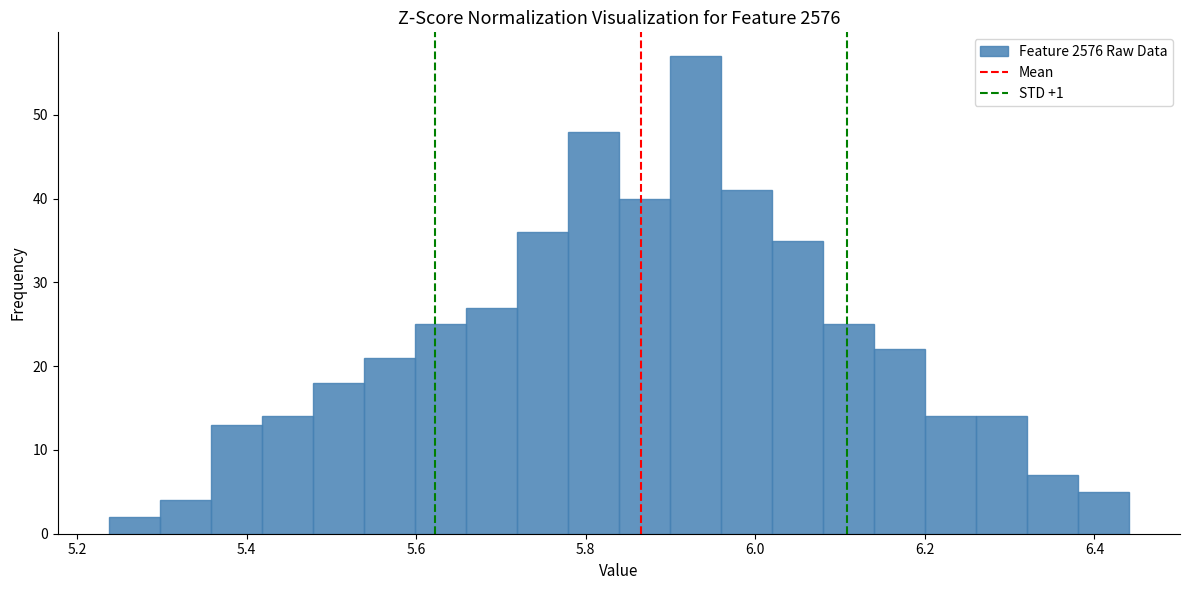

Read against the x-axis, roughly where is the centre of the tallest bar?

5.92